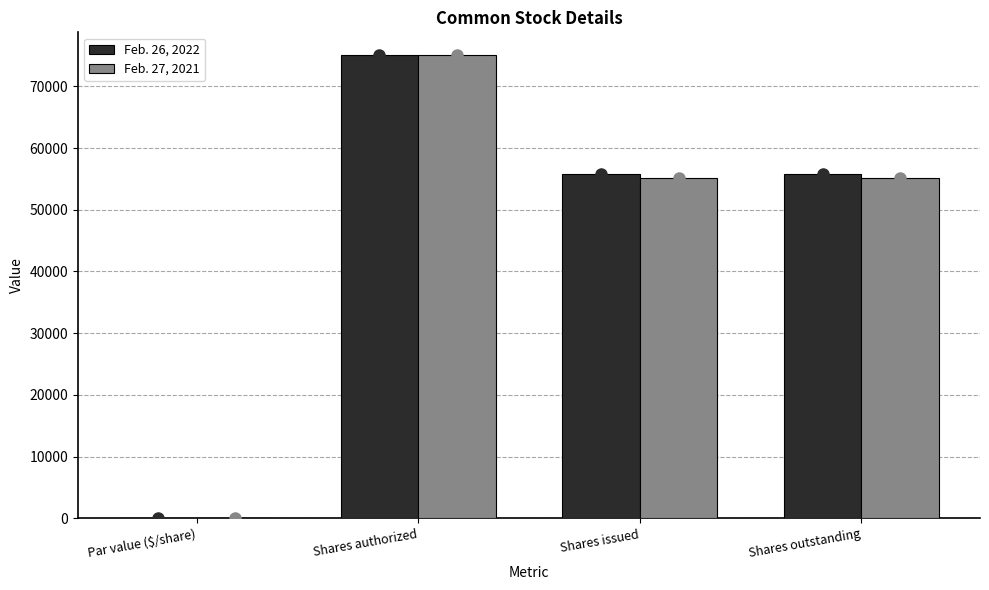

What is the total value across all series at Shares outstanding?

110895